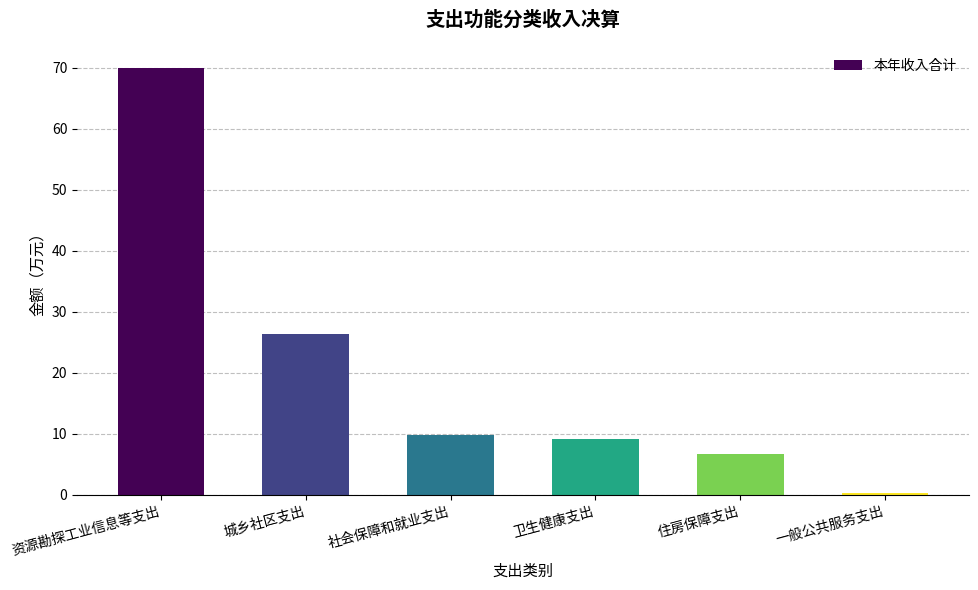

Reading left to right, extract all data points from this chart.

资源勘探工业信息等支出=70.0	城乡社区支出=26.4	社会保障和就业支出=9.8	卫生健康支出=9.1	住房保障支出=6.7	一般公共服务支出=0.3